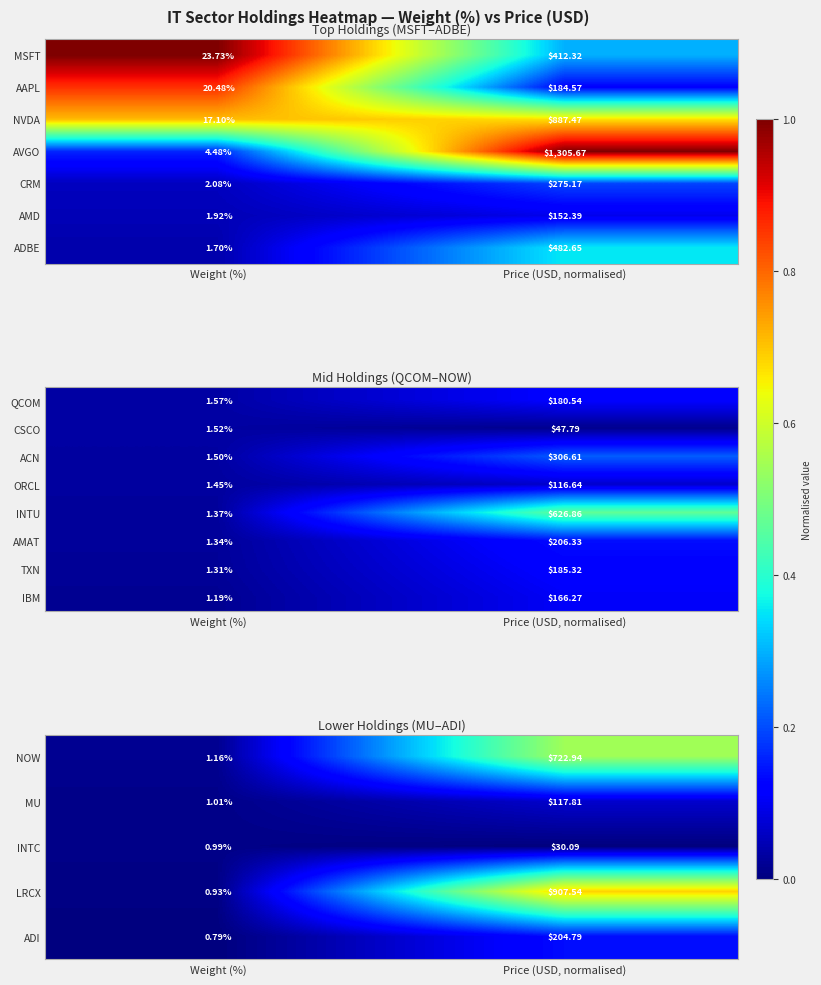

Is the value of IBM at Weight (%) greater than the value of QCOM at Price (USD, normalised)?

No